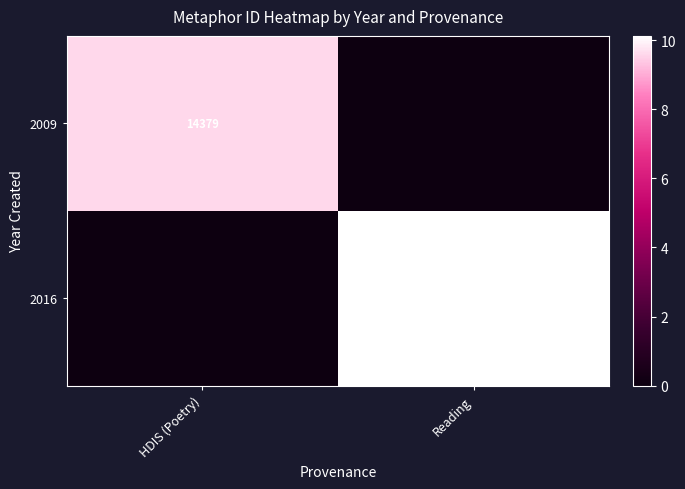

True or false: 2016 has a value of 14883 at Reading.

False